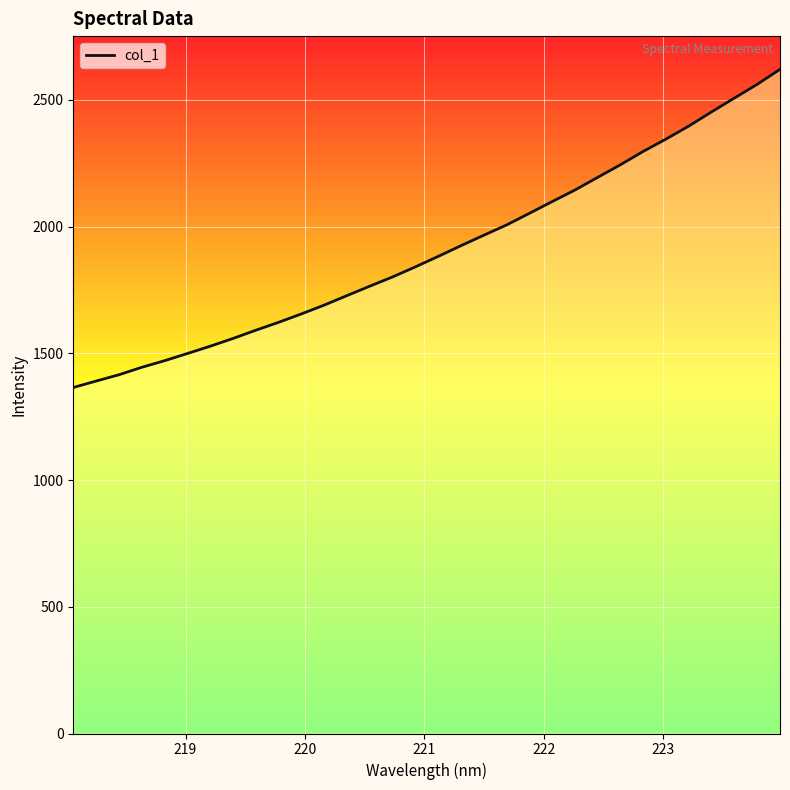

What is the difference between the maximum and minimum values?

1255.5